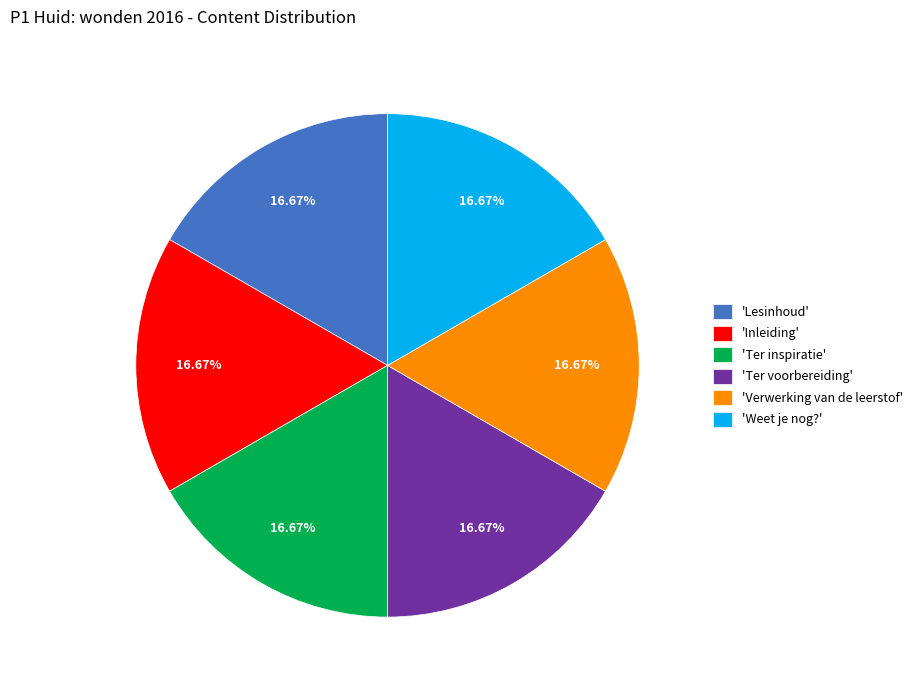

To the nearest percent, what is the average slice percentage?

17%